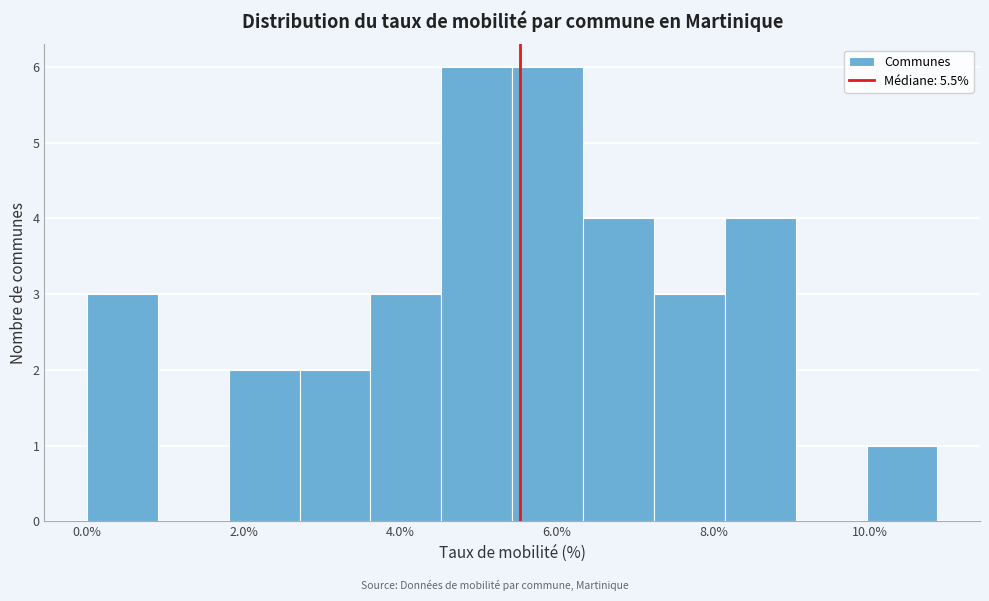

Reading left to right, list every bar in this chart as the range it spans on the x-axis followed by its height. Neither the bar edges nor the heights are printed on the chart, so give them approximately, as read against the axes.

0.0 to 1.0: 3
1.0 to 1.8: 0
1.8 to 2.8: 2
2.8 to 3.6: 2
3.6 to 4.6: 3
4.6 to 5.4: 6
5.4 to 6.4: 6
6.4 to 7.2: 4
7.2 to 8.2: 3
8.2 to 9.0: 4
9.0 to 10.0: 0
10.0 to 10.8: 1